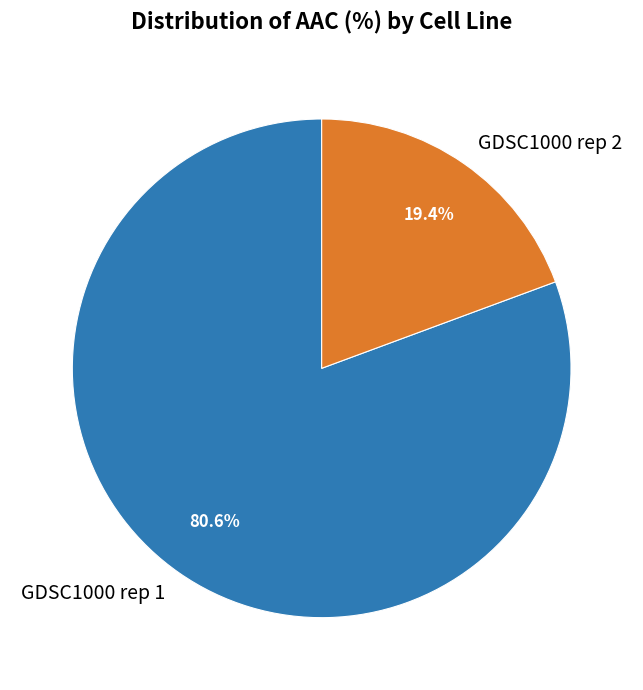

Count the number of slices in the pie.

2